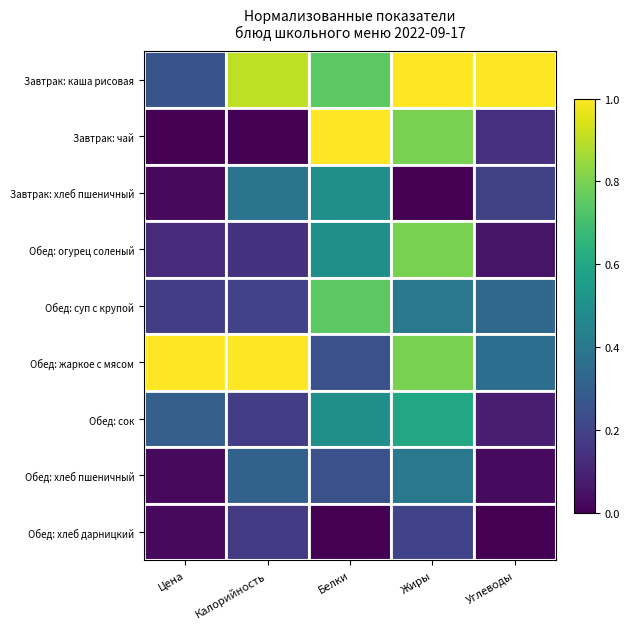

Which series has the largest range (max minus min)?

Завтрак: чай